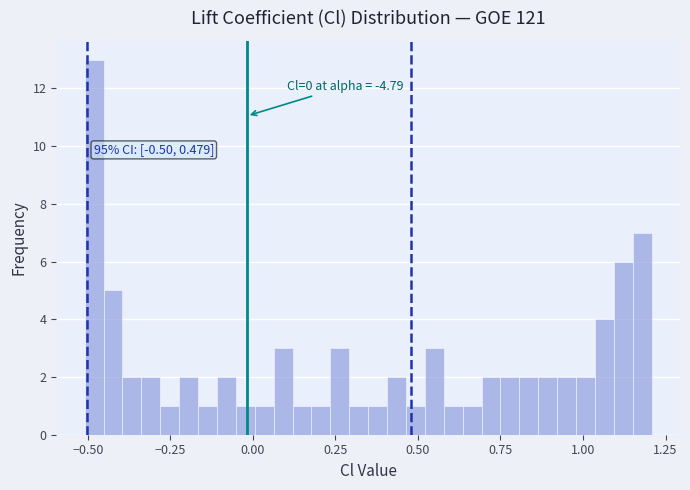

Around what value on the x-axis is the tallest bar? Give the approximate position of its centre, as read against the axis.

-0.50